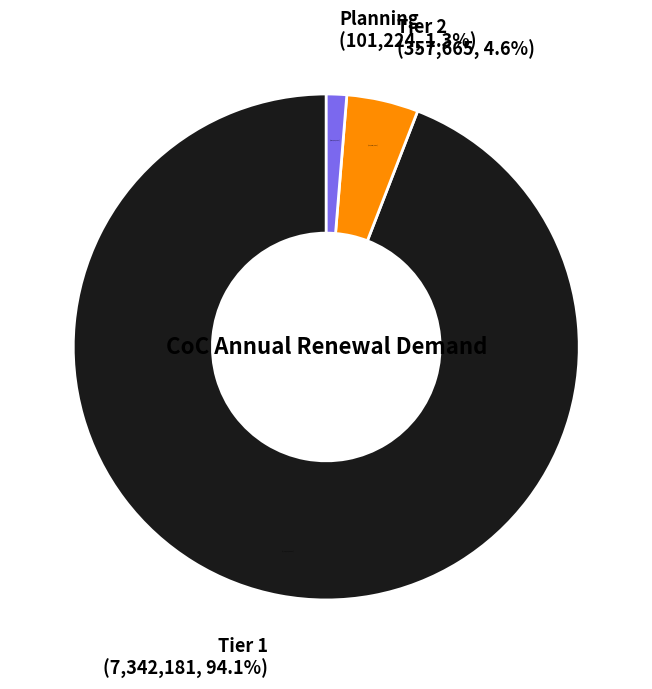

How many slices are in this pie chart?

3